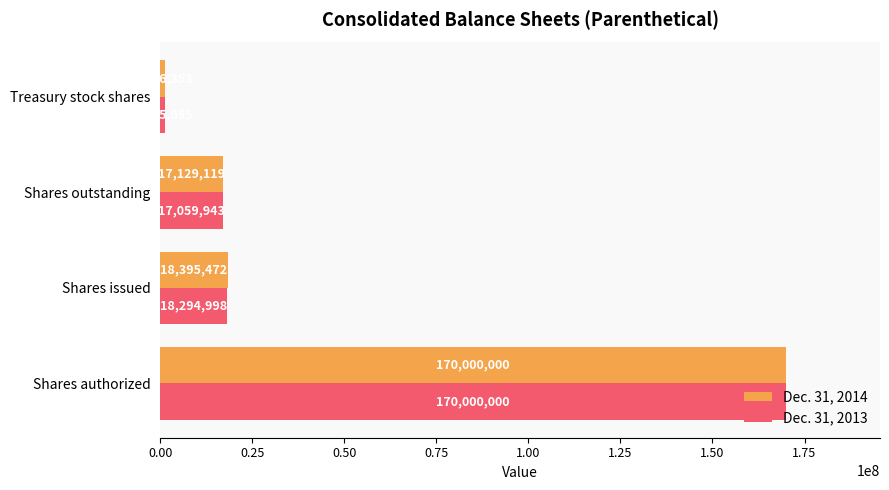

What is the sum of all Dec. 31, 2014 values?

206790944